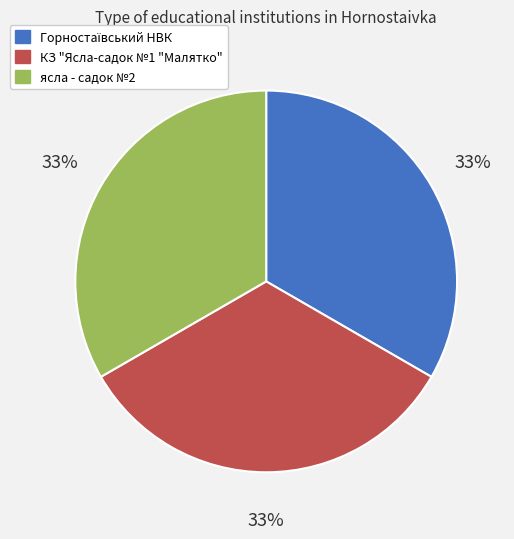

To the nearest percent, what is the average slice percentage?

33%